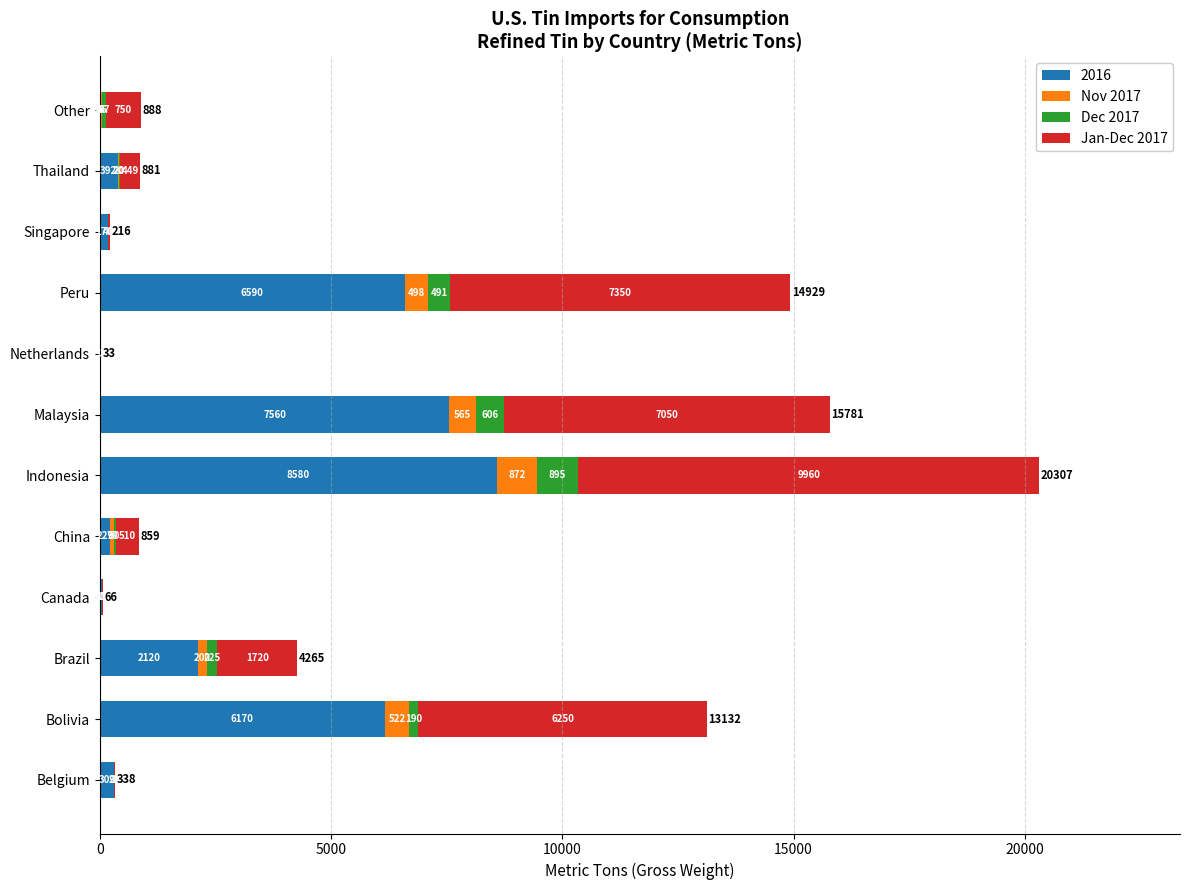

How many distinct data groups are displayed?

4